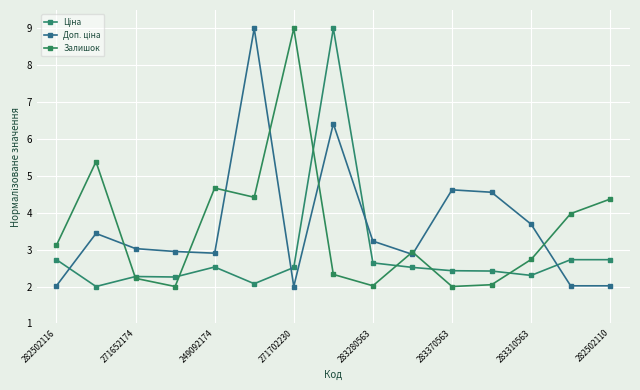

Does the chart have visible grid lines?

Yes